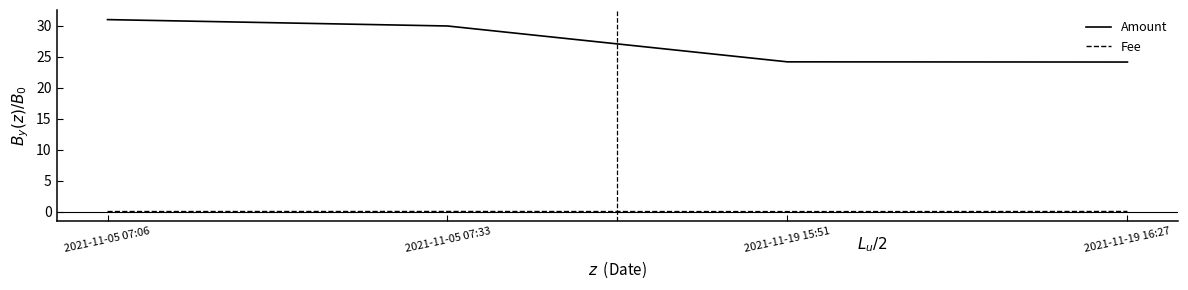

Between 2021-11-05 07:33 and 2021-11-19 16:27, which series saw the biggest shift?

Amount